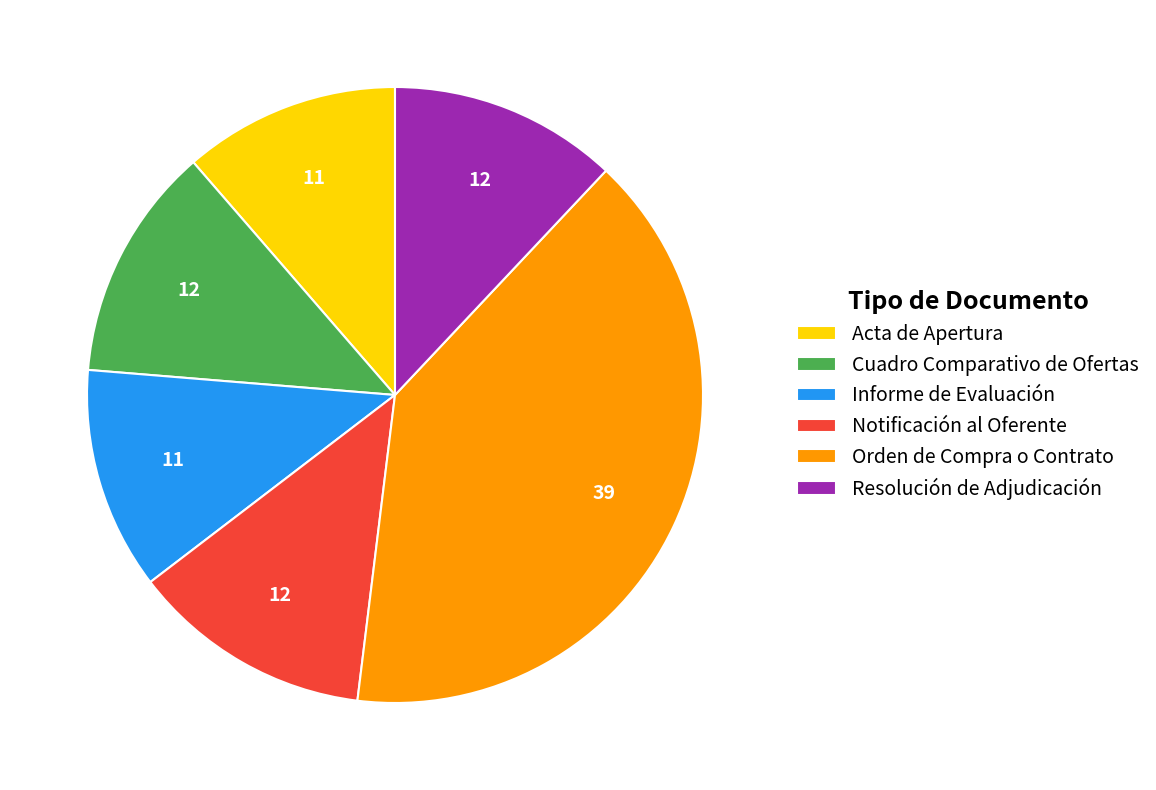

Does Cuadro Comparativo de Ofertas account for over 50% of the chart?

No